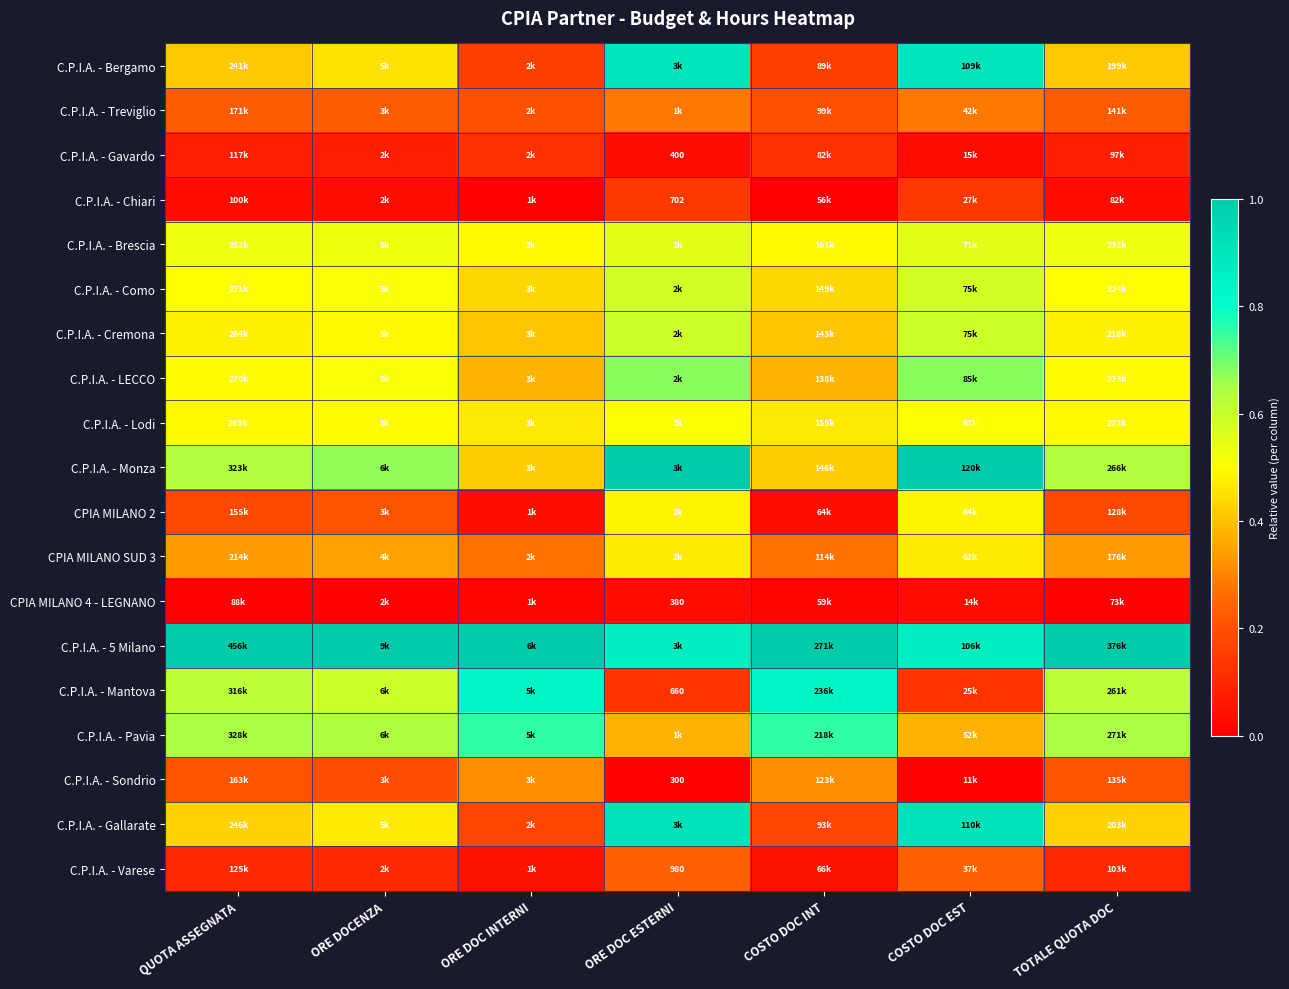

How many series are shown in this chart?

19